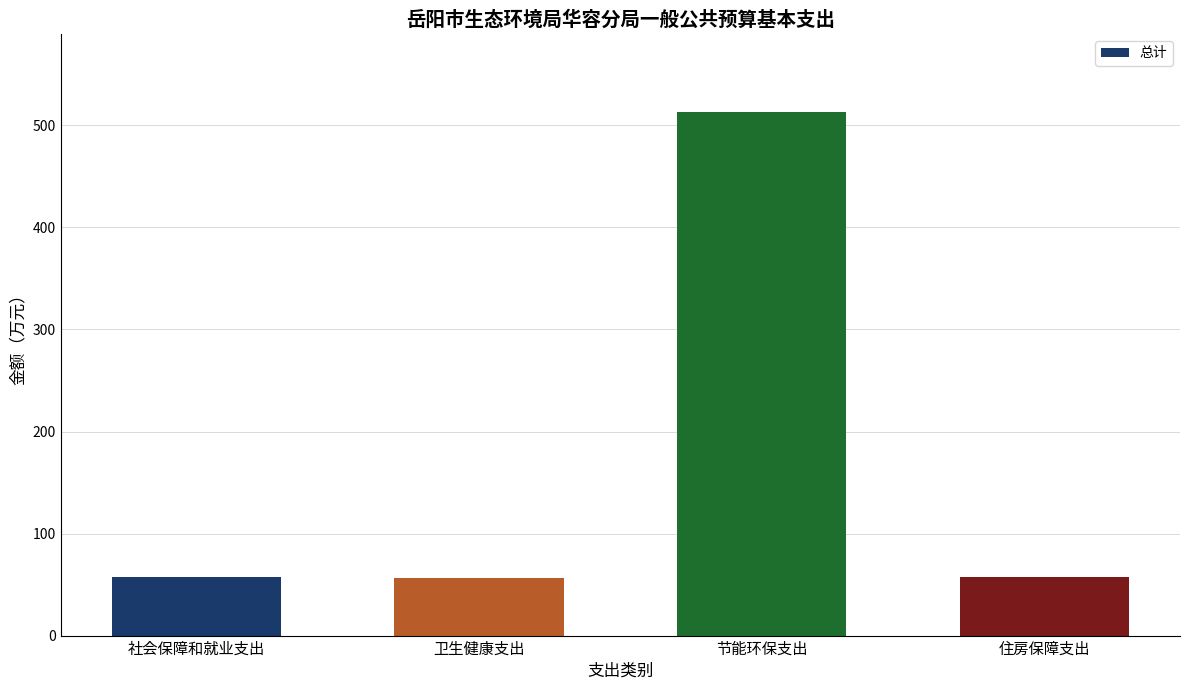

True or false: the data shows 57.8 at 住房保障支出.

True